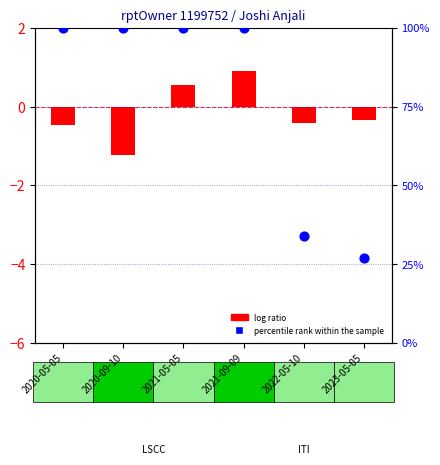

What is the ratio of the value at 2021-09-09 to the value at 2020-09-10?

1.0